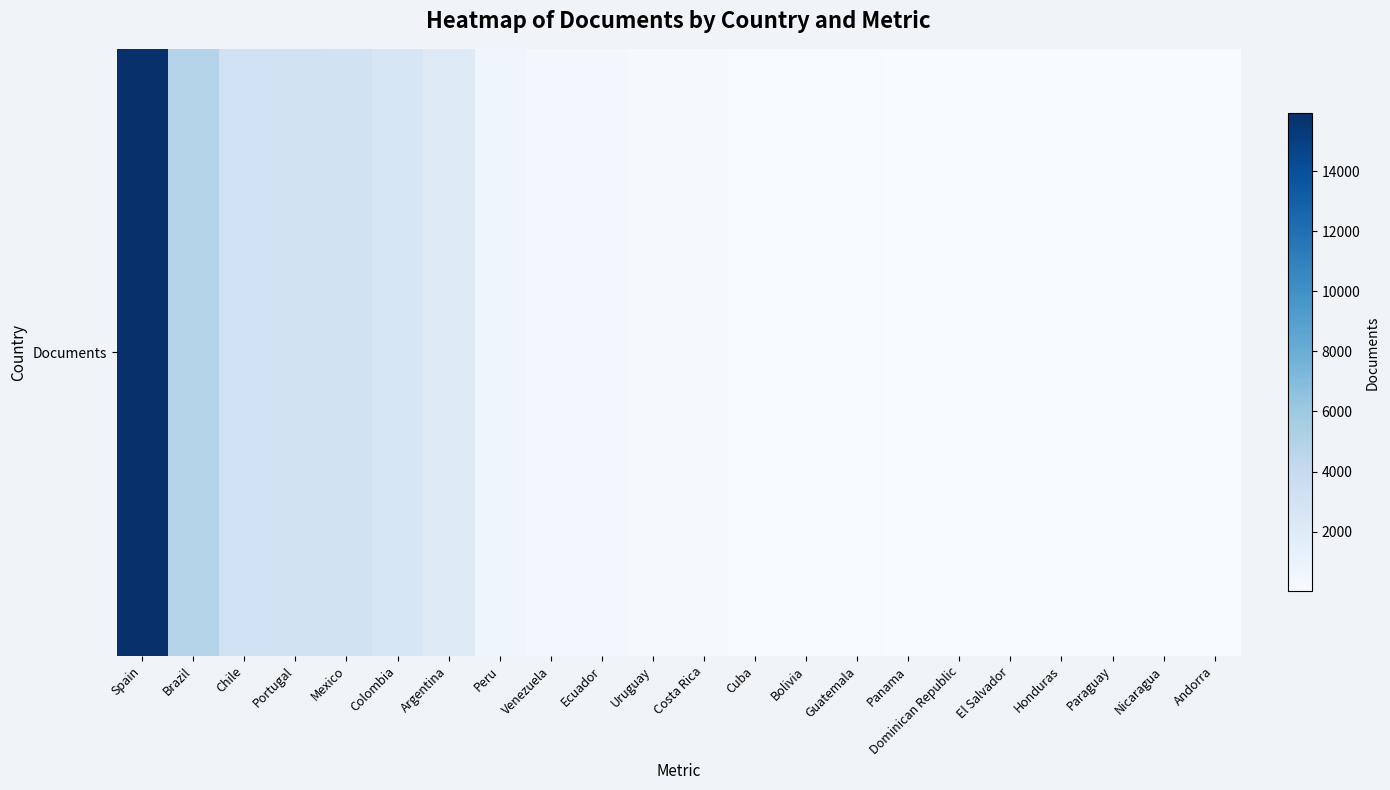

The value at Cuba is 205. True or false?

False